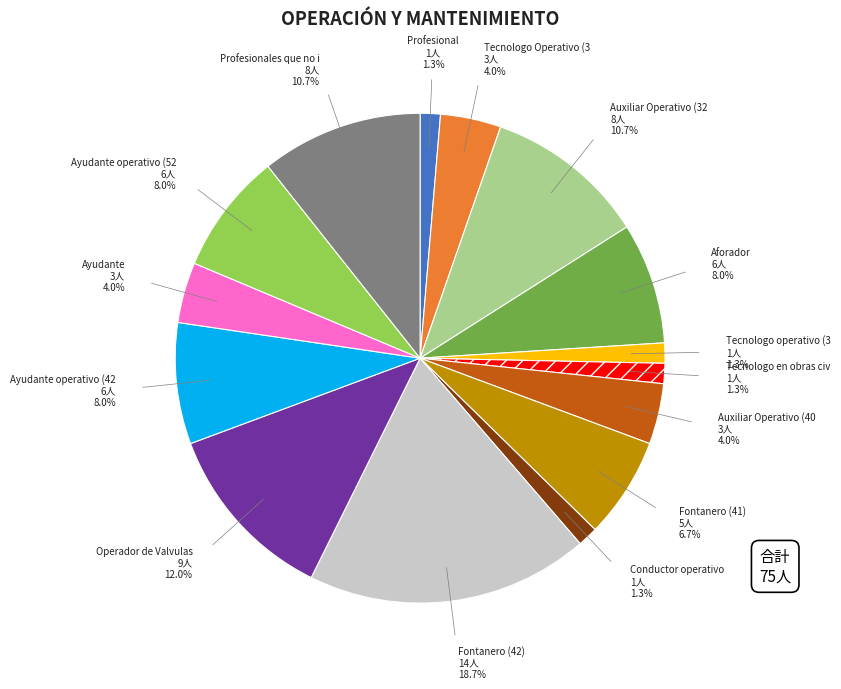

Is there a majority slice in this chart?

No